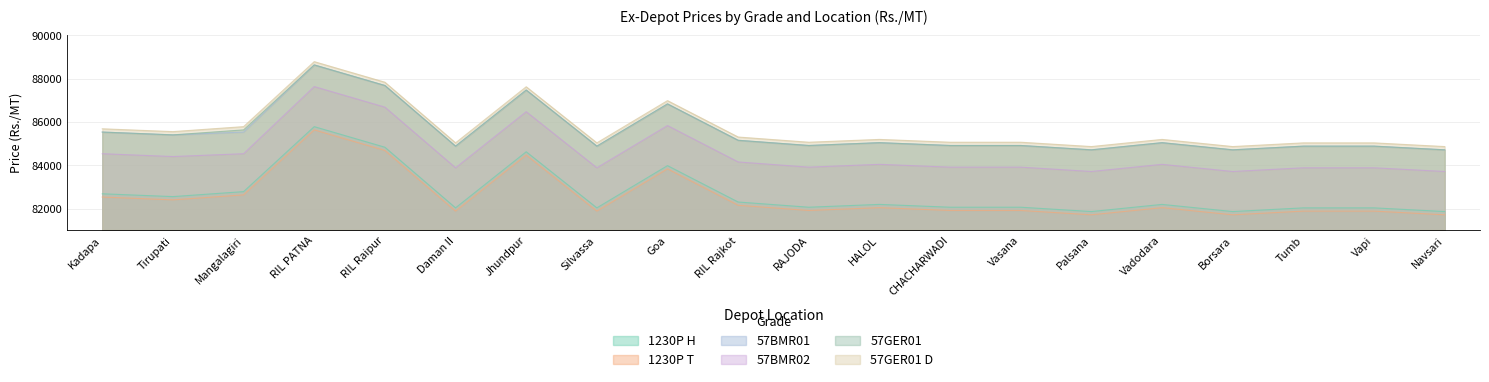

Reading left to right, what are all the values shown in this chart?

1230P H: Kadapa=82680	Tirupati=82550	Mangalagiri=82780	RIL PATNA=85780	RIL Raipur=84830	Daman II=82030	Jhundpur=84620	Silvassa=82030	Goa=83980	RIL Rajkot=82300	RAJODA=82060	HALOL=82190	CHACHARWADI=82060	Vasana=82060	Palsana=81860	Vadodara=82190	Borsara=81860	Tumb=82030	Vapi=82030	Navsari=81860
1230P T: Kadapa=82530	Tirupati=82400	Mangalagiri=82630	RIL PATNA=85630	RIL Raipur=84680	Daman II=81880	Jhundpur=84470	Silvassa=81880	Goa=83830	RIL Rajkot=82150	RAJODA=81910	HALOL=82040	CHACHARWADI=81910	Vasana=81910	Palsana=81710	Vadodara=82040	Borsara=81710	Tumb=81880	Vapi=81880	Navsari=81710
57BMR01: Kadapa=85530	Tirupati=85400	Mangalagiri=85530	RIL PATNA=88630	RIL Raipur=87680	Daman II=84880	Jhundpur=87470	Silvassa=84880	Goa=86830	RIL Rajkot=85150	RAJODA=84910	HALOL=85040	CHACHARWADI=84910	Vasana=84910	Palsana=84710	Vadodara=85040	Borsara=84710	Tumb=84880	Vapi=84880	Navsari=84710
57BMR02: Kadapa=84530	Tirupati=84400	Mangalagiri=84530	RIL PATNA=87630	RIL Raipur=86680	Daman II=83880	Jhundpur=86470	Silvassa=83880	Goa=85830	RIL Rajkot=84150	RAJODA=83910	HALOL=84040	CHACHARWADI=83910	Vasana=83910	Palsana=83710	Vadodara=84040	Borsara=83710	Tumb=83880	Vapi=83880	Navsari=83710
57GER01: Kadapa=85530	Tirupati=85400	Mangalagiri=85630	RIL PATNA=88630	RIL Raipur=87680	Daman II=84880	Jhundpur=87470	Silvassa=84880	Goa=86830	RIL Rajkot=85150	RAJODA=84910	HALOL=85040	CHACHARWADI=84910	Vasana=84910	Palsana=84710	Vadodara=85040	Borsara=84710	Tumb=84880	Vapi=84880	Navsari=84710
57GER01 D: Kadapa=85680	Tirupati=85550	Mangalagiri=85780	RIL PATNA=88780	RIL Raipur=87830	Daman II=85030	Jhundpur=87620	Silvassa=85030	Goa=86980	RIL Rajkot=85300	RAJODA=85060	HALOL=85190	CHACHARWADI=85060	Vasana=85060	Palsana=84860	Vadodara=85190	Borsara=84860	Tumb=85030	Vapi=85030	Navsari=84860